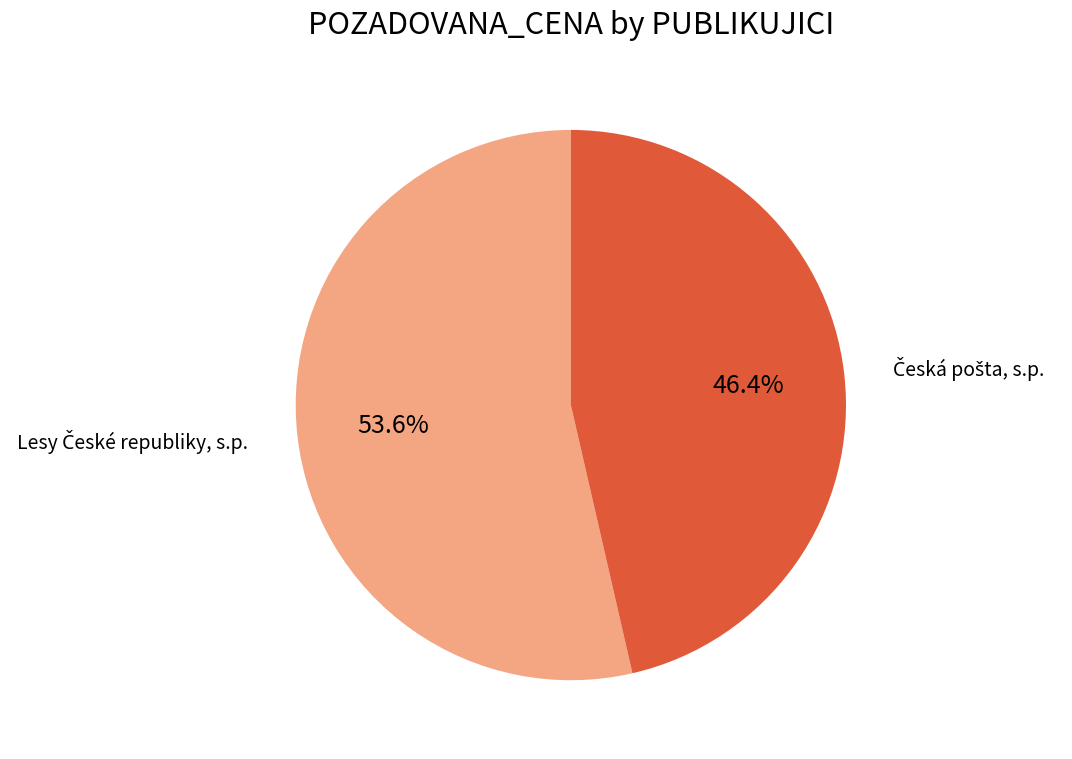

Is there a majority slice in this chart?

Yes